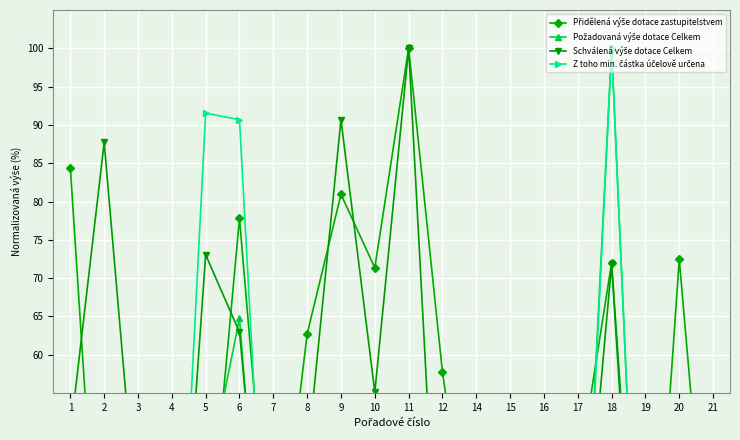

How many interior local valleys does the Z toho min. částka účelově určena series have?

6